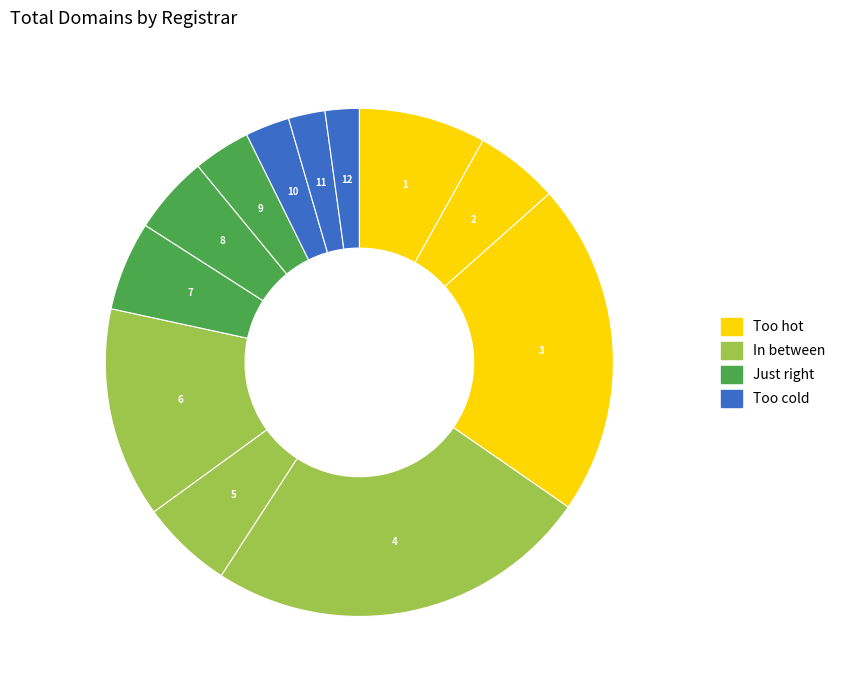

How many slices are in this pie chart?

12